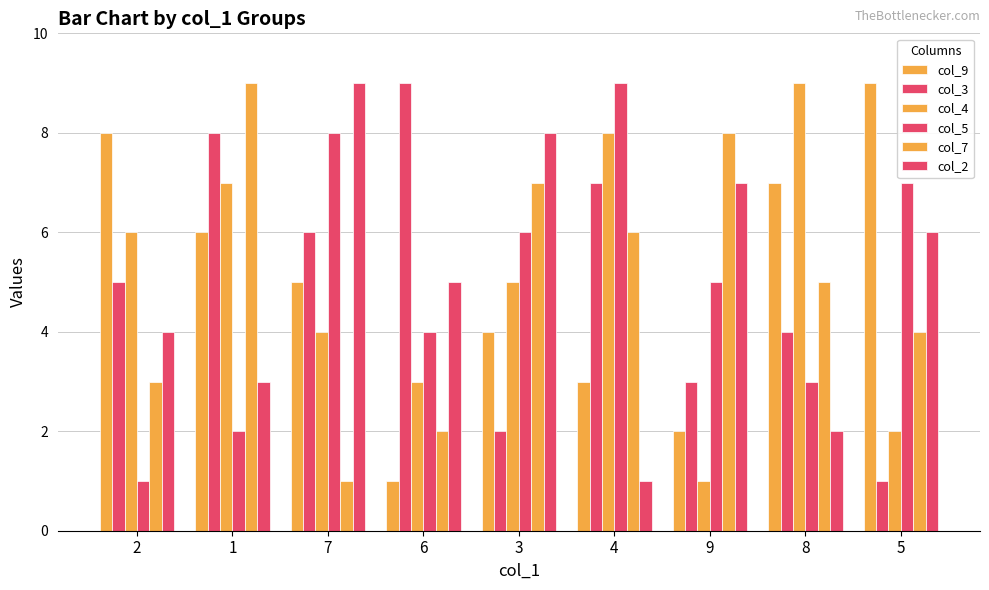

Between 6 and 3, which is larger?

3